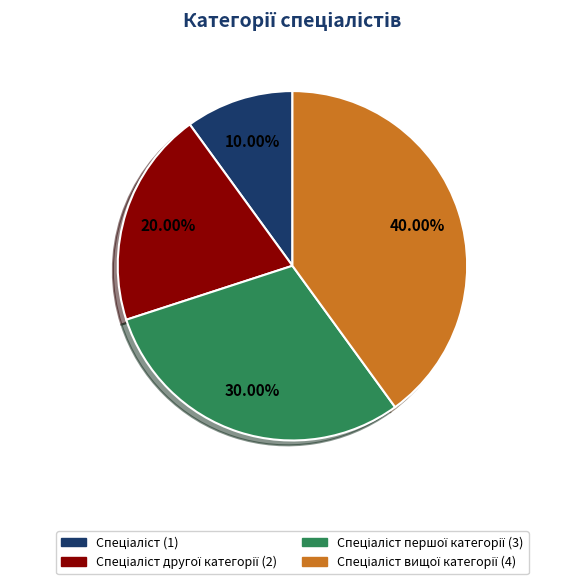

To the nearest percent, what is the difference between the largest and smallest slice percentages?

30%